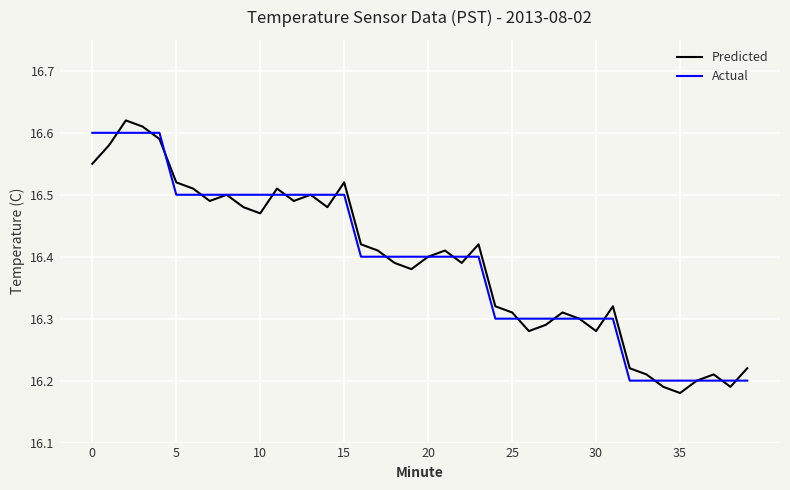

Which series has the largest range (max minus min)?

Predicted